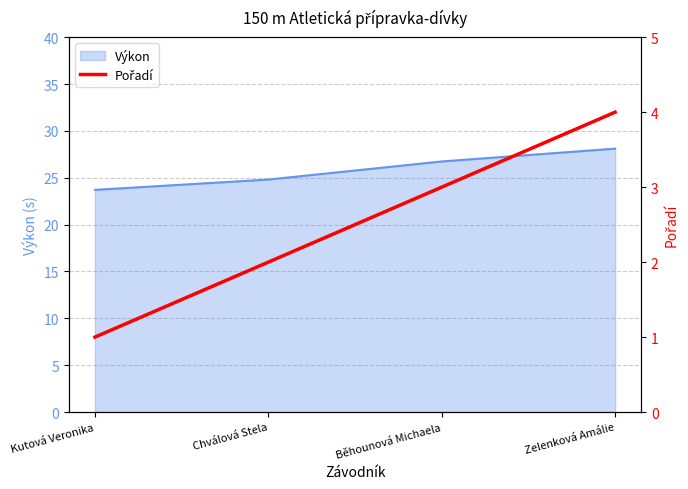

Which label corresponds to the largest value in the chart?

Zelenková Amálie